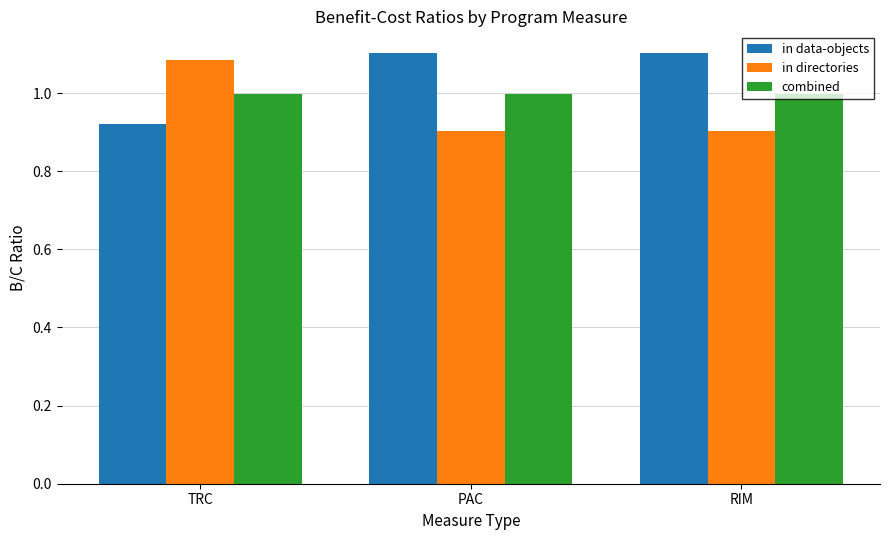

List the series in order of their peak value, lowest first.

combined, in directories, in data-objects